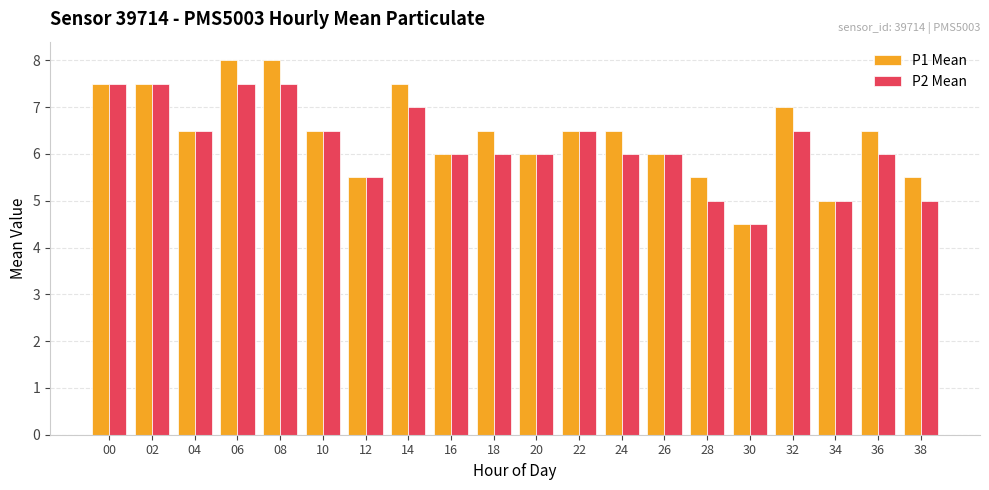

What is the difference between the maximum and minimum values in the P1 Mean series?

3.5